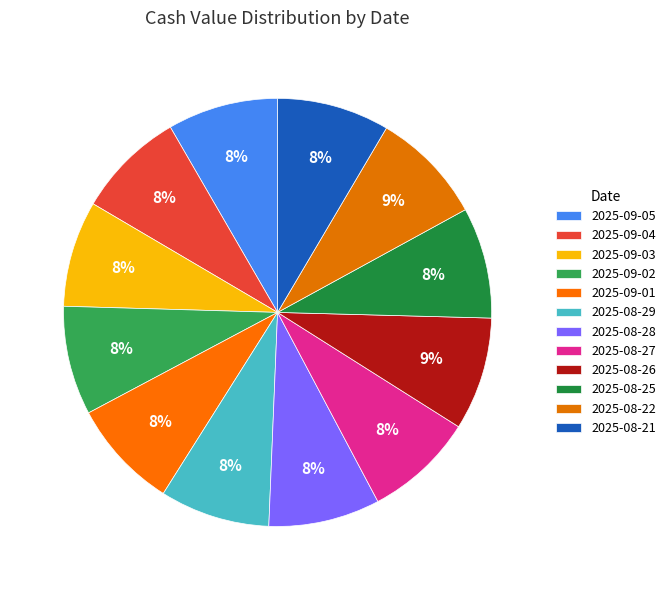

How many slices are in this pie chart?

12